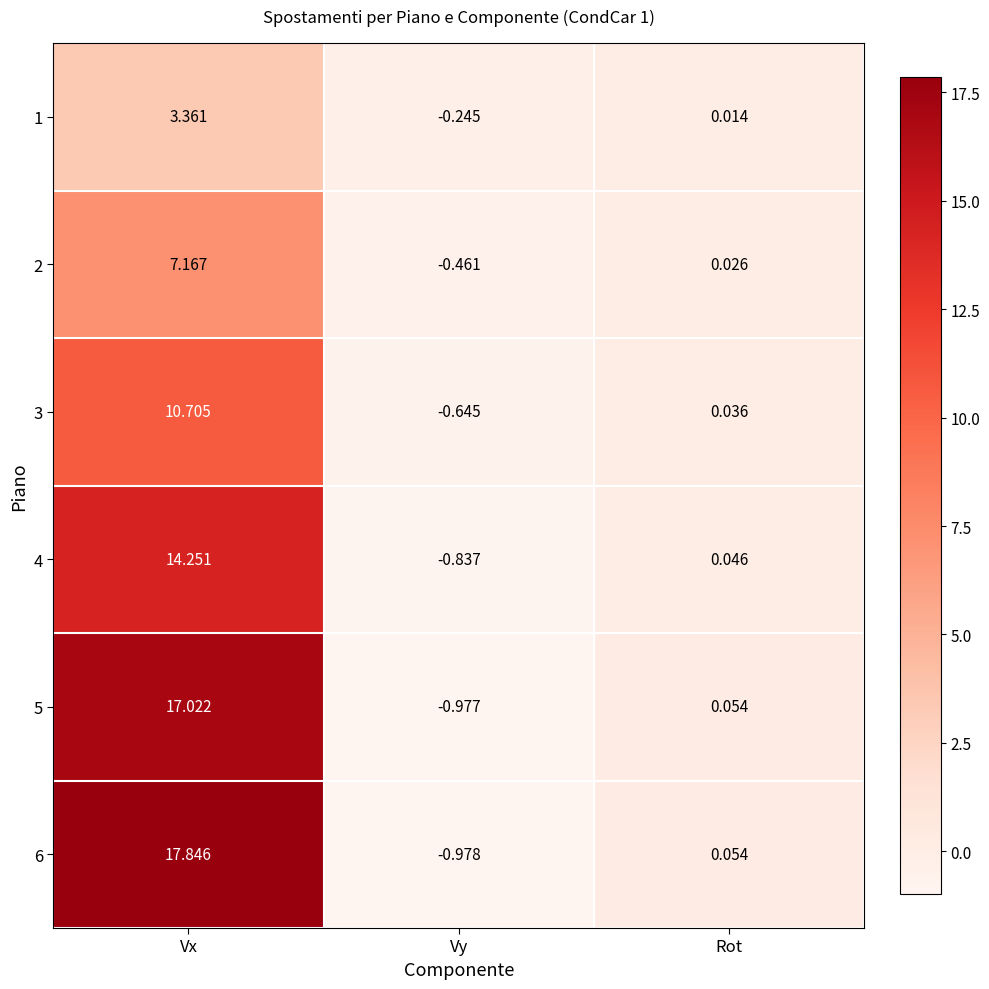

How many series are shown in this chart?

6